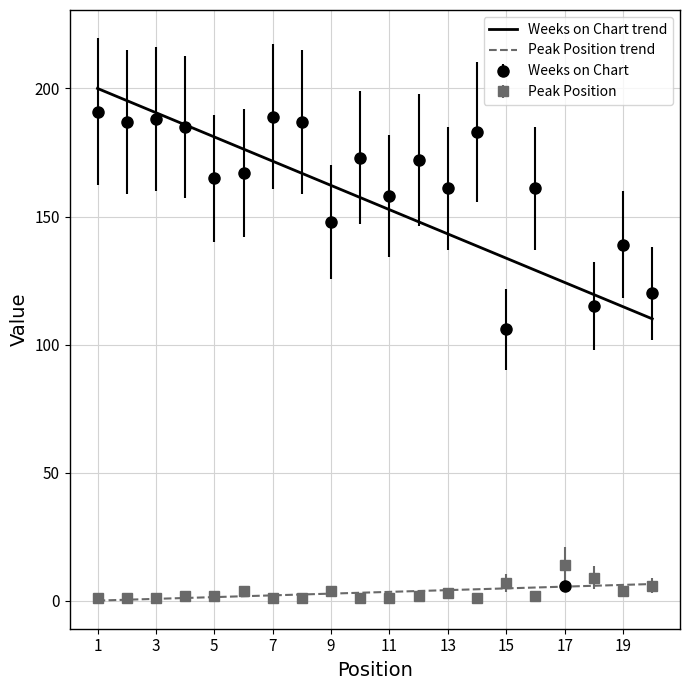

At which label does Peak Position reach its peak?

17